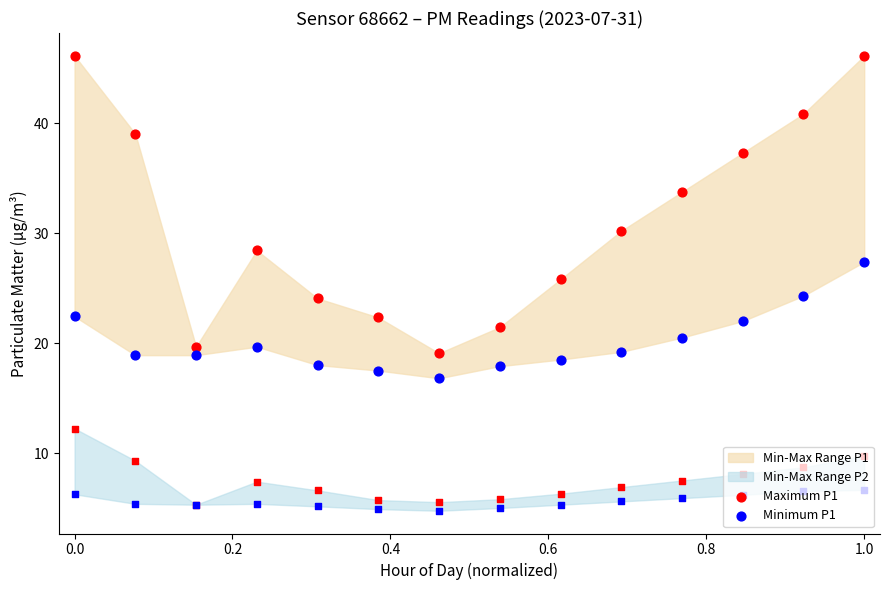

Which series has the largest Y range (max minus min)?

Maximum P1